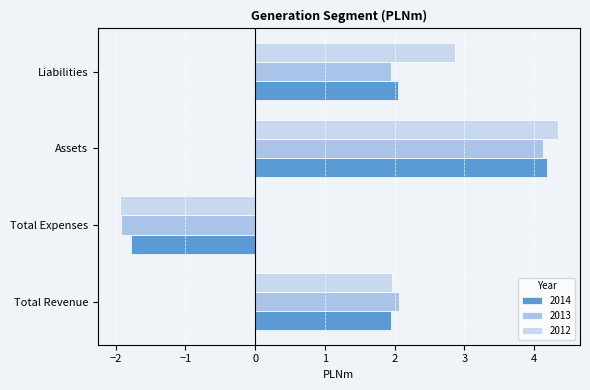

How many series are shown in this chart?

3